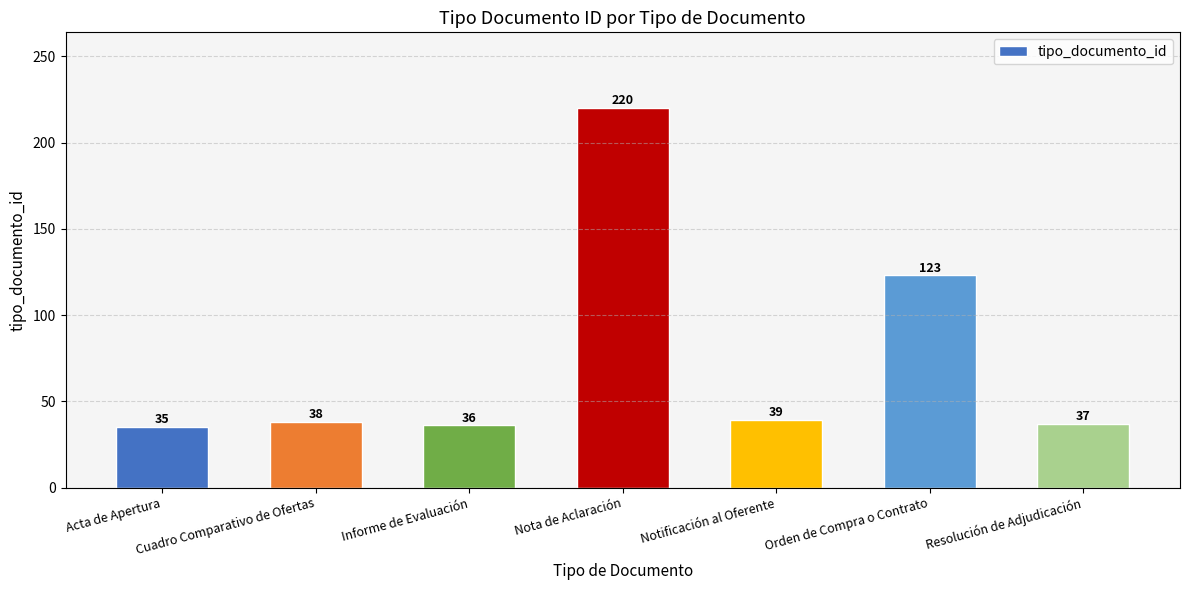

List the labels in order of value, largest first.

Nota de Aclaración, Orden de Compra o Contrato, Notificación al Oferente, Cuadro Comparativo de Ofertas, Resolución de Adjudicación, Informe de Evaluación, Acta de Apertura